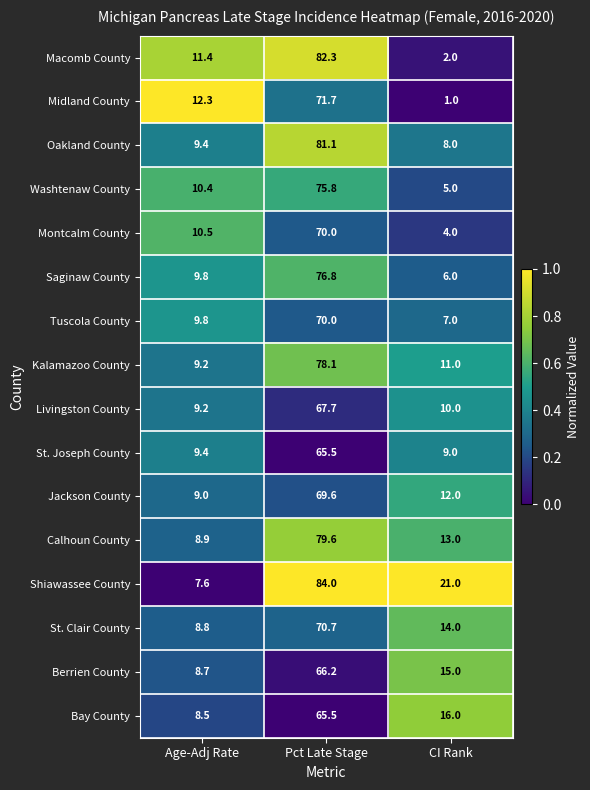

Which series has the widest spread of values?

Macomb County